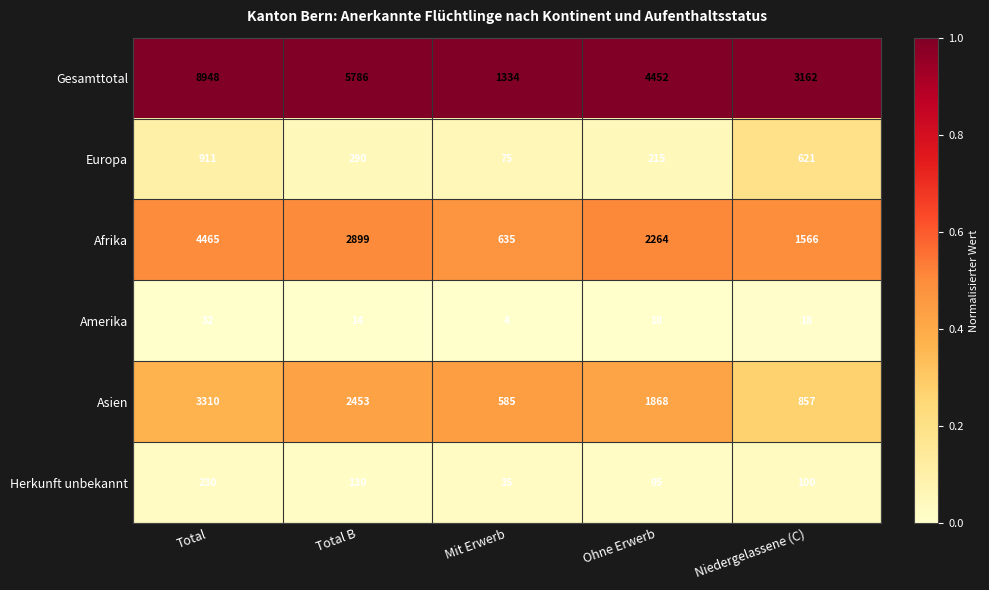

Which series has the largest total across all categories?

Gesamttotal